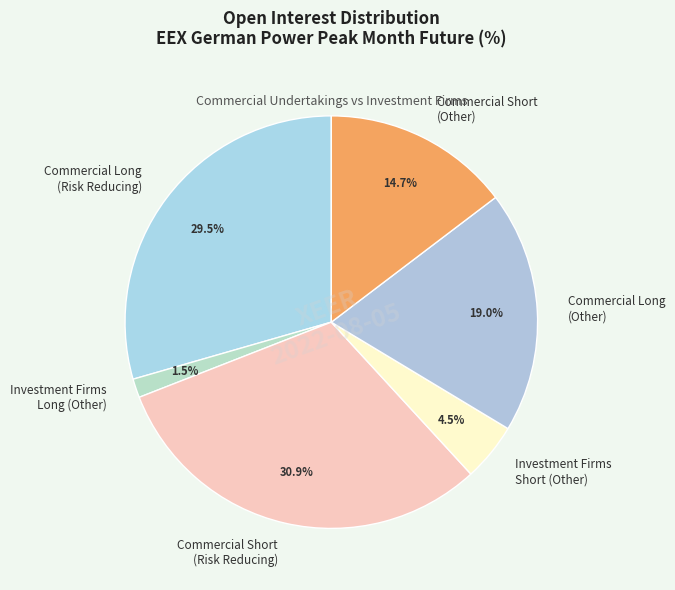

Count the number of slices in the pie.

6